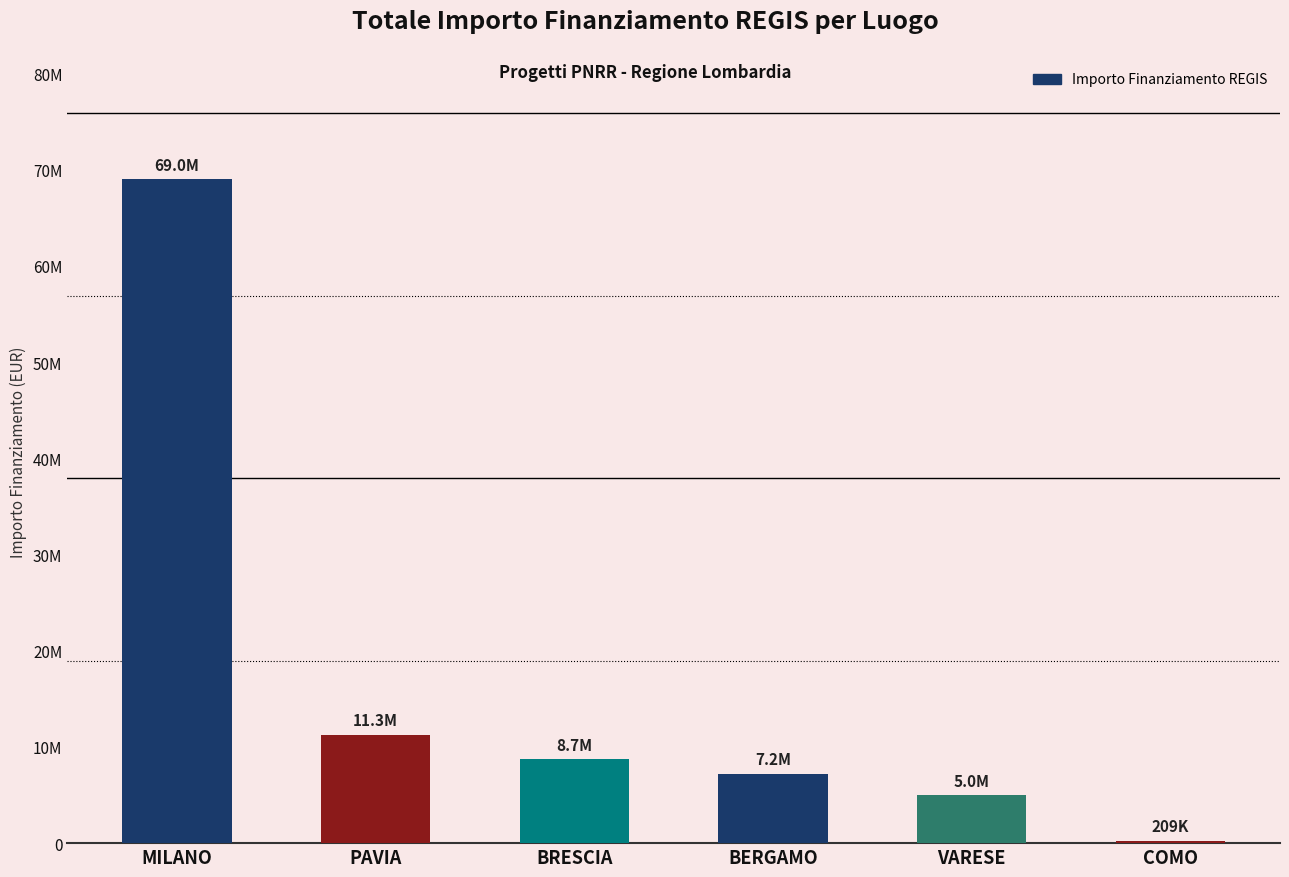

What is the change in value from MILANO to COMO?

-68773783.1